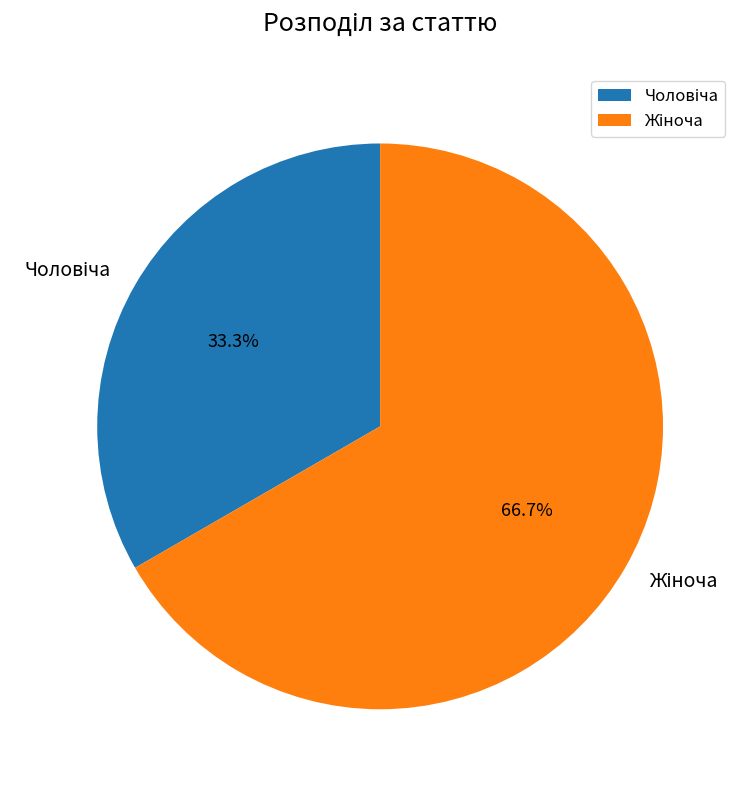

Does any single category account for the majority?

Yes